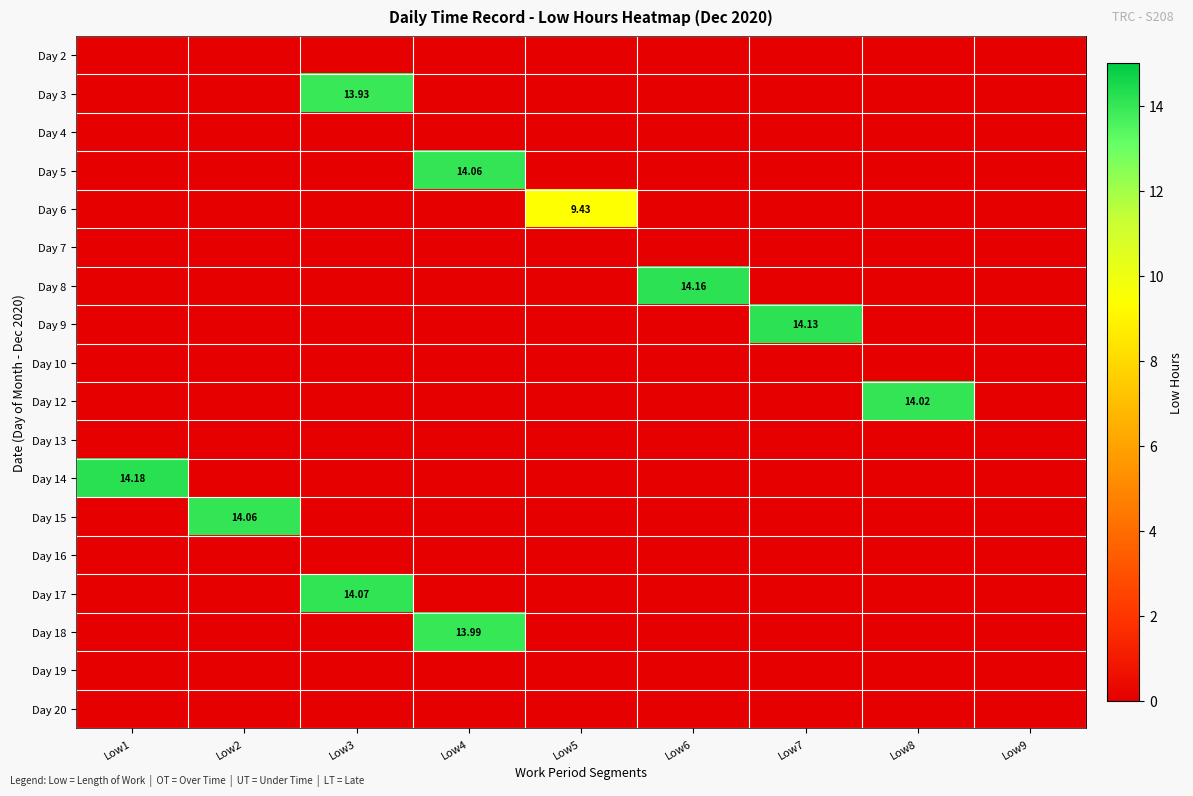

Rank the series at Low5 from highest to lowest value.

Day 6, Day 2, Day 3, Day 4, Day 5, Day 7, Day 8, Day 9, Day 10, Day 12, Day 13, Day 14, Day 15, Day 16, Day 17, Day 18, Day 19, Day 20